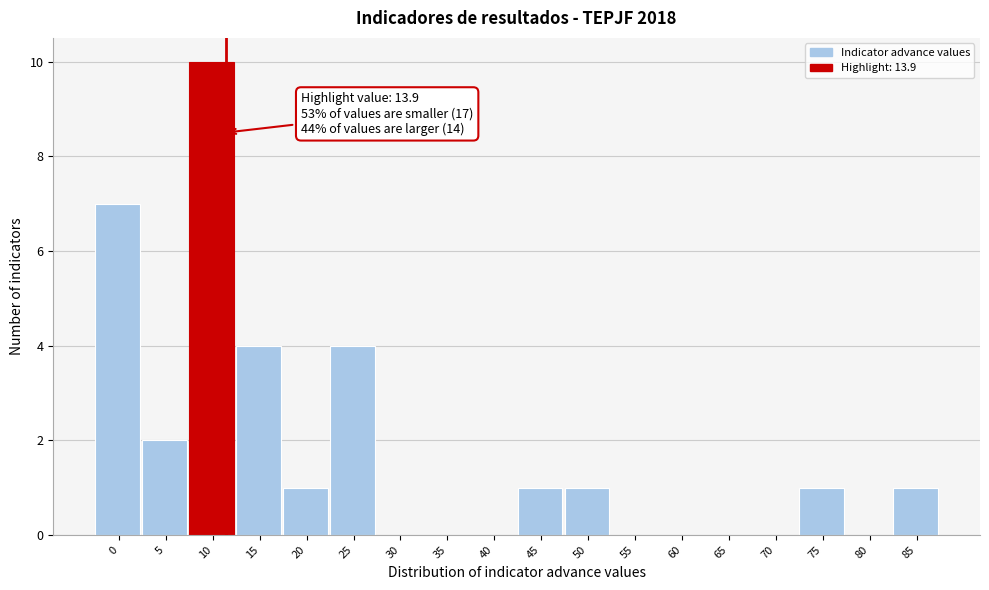

Reading right to left, list all the values displayed in this chart.

85=1	80=0	75=1	70=0	65=0	60=0	55=0	50=1	45=1	40=0	35=0	30=0	25=4	20=1	15=4	10=10	5=2	0=7